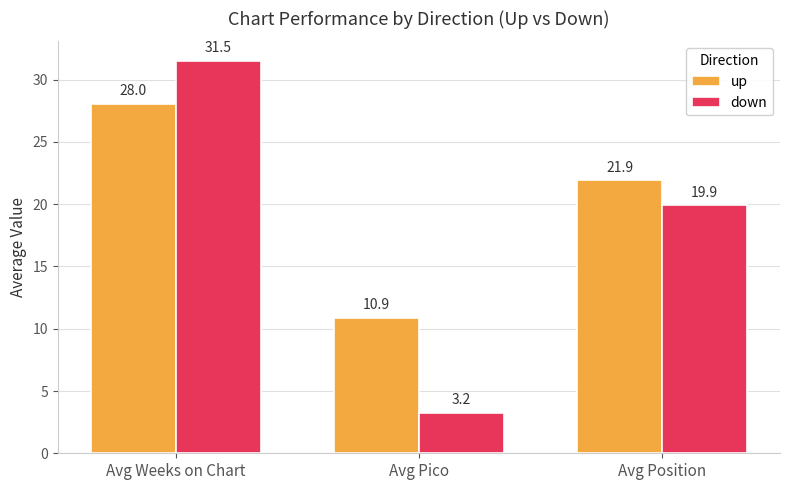

Which category has the highest value across all series?

Avg Weeks on Chart